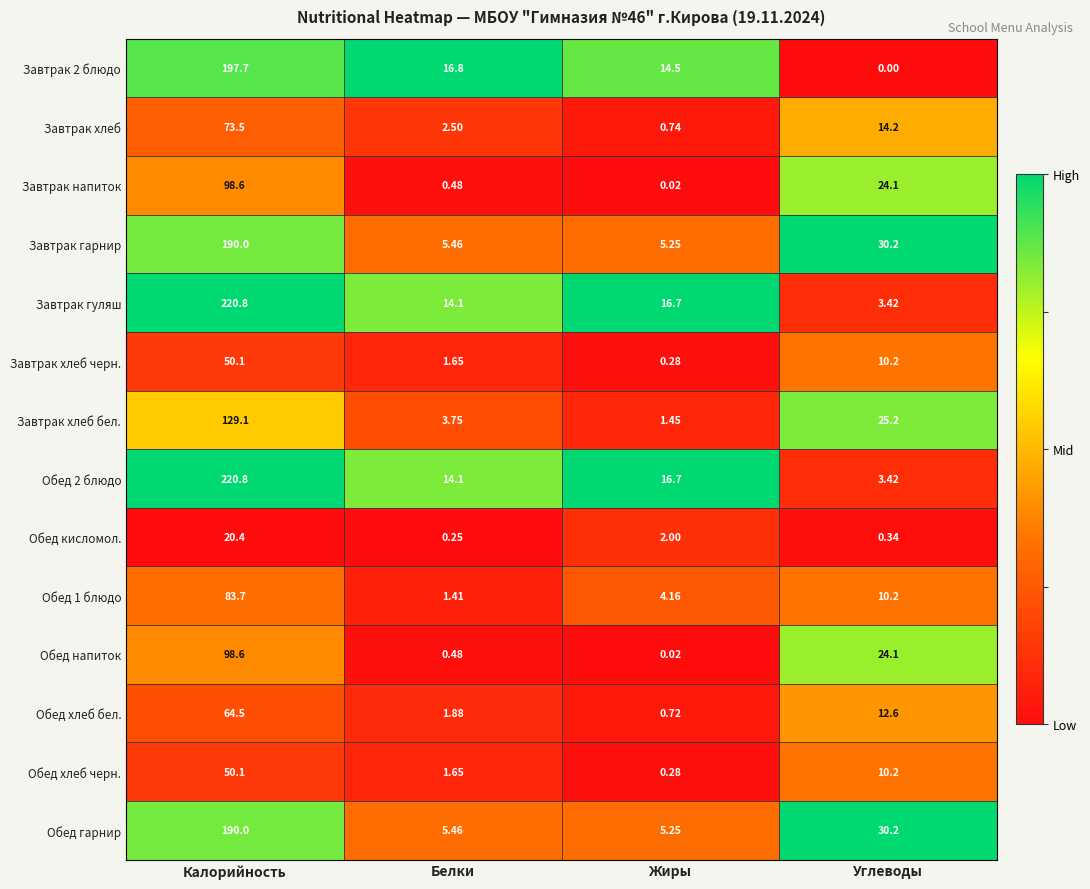

Rank the categories by Обед 1 блюдо value from highest to lowest.

Калорийность, Углеводы, Жиры, Белки